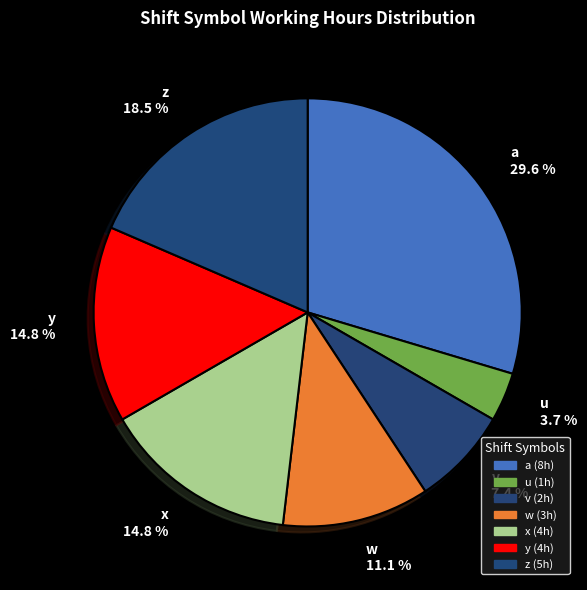

Is there any slice that represents more than half of the pie?

No